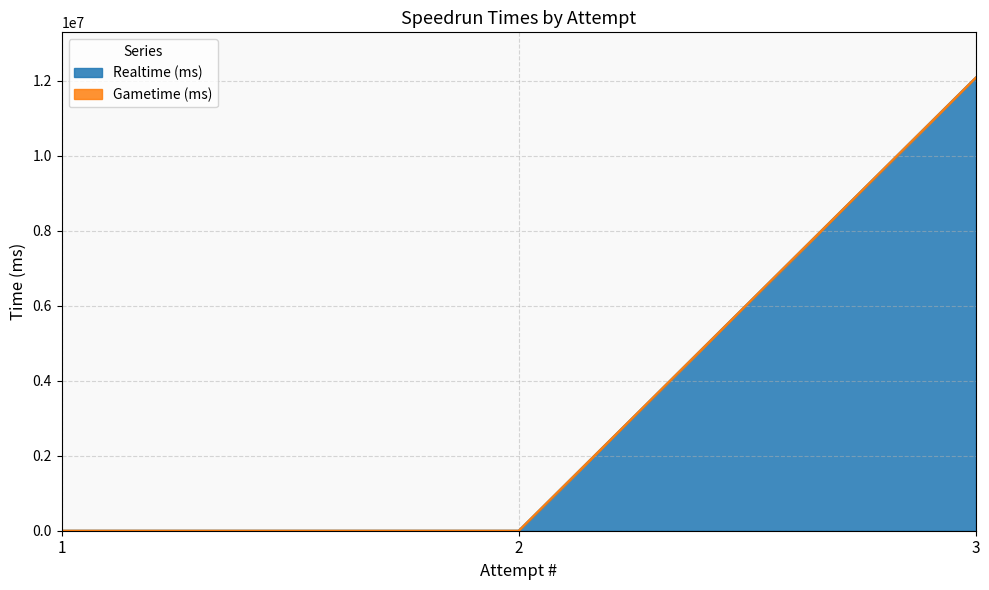

The chart shows a value of 7365181 at 1. True or false?

False